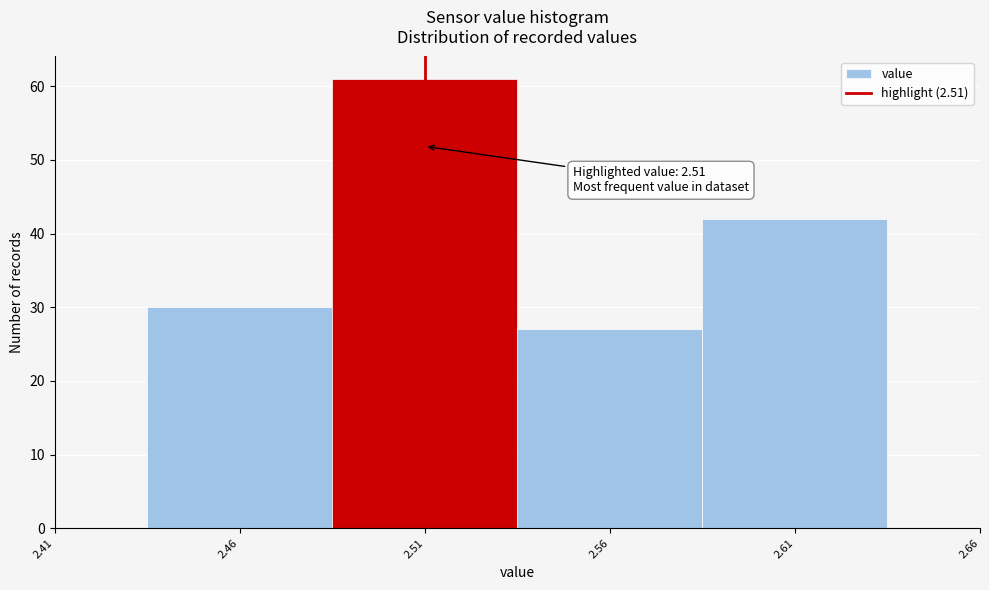

Which range on the x-axis has the tallest bar?

2.485 to 2.535